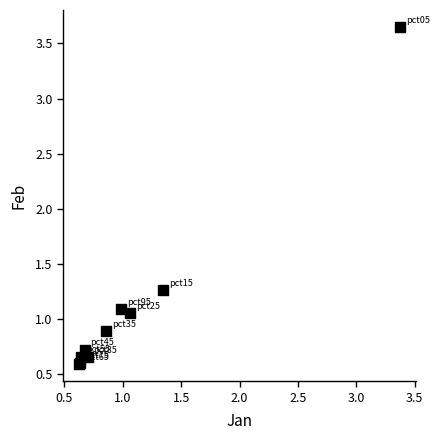

What Y value in the scatter plot is closest to 2?

1.3